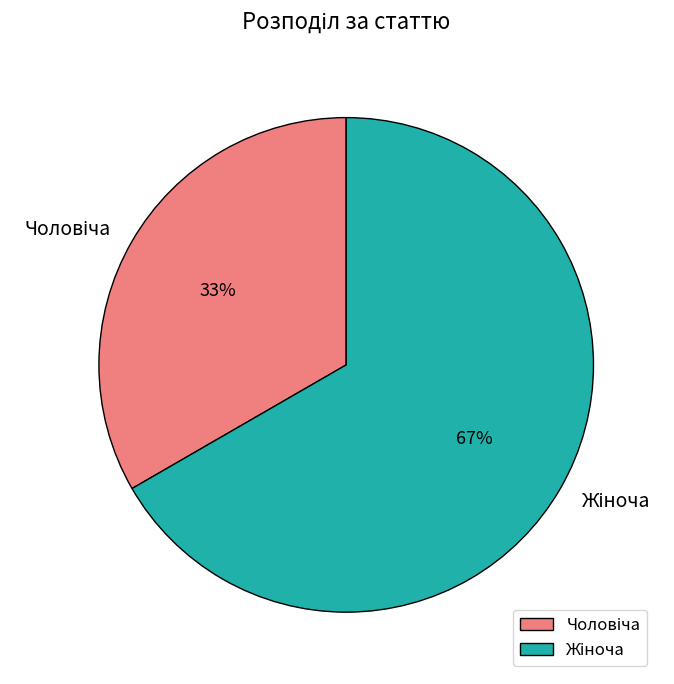

Does any single category account for the majority?

Yes